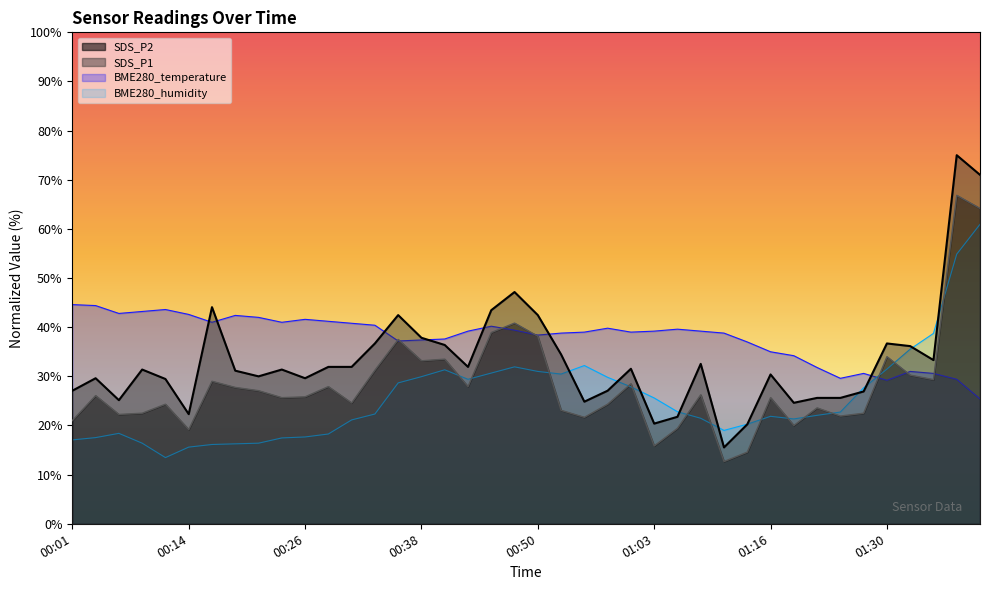

How many values in the BME280_humidity series exceed 22?

22